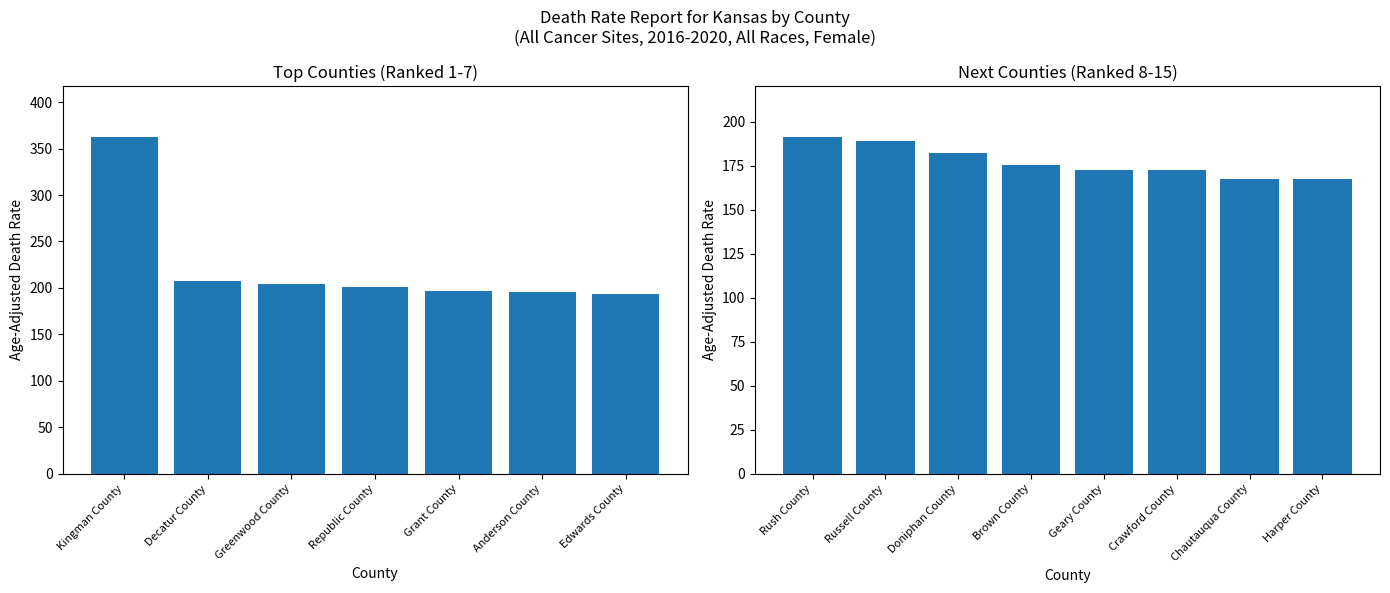

What is the sum of the values at Rush County and Grant County?

388.3